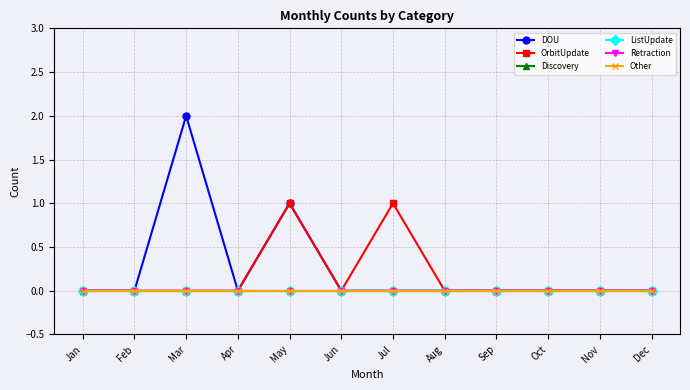

Where is the first local maximum for DOU?

Mar